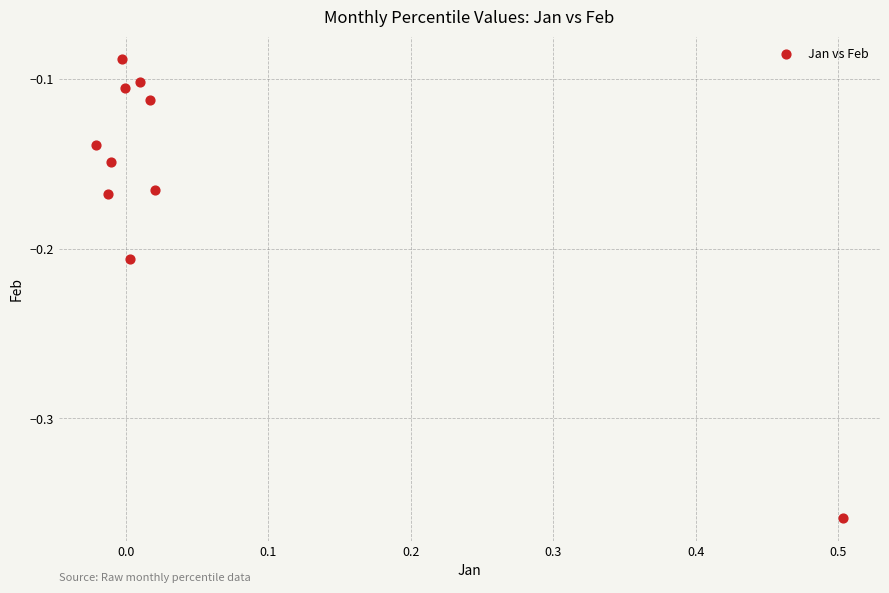

What is the range of X values (max minus min)?

0.5